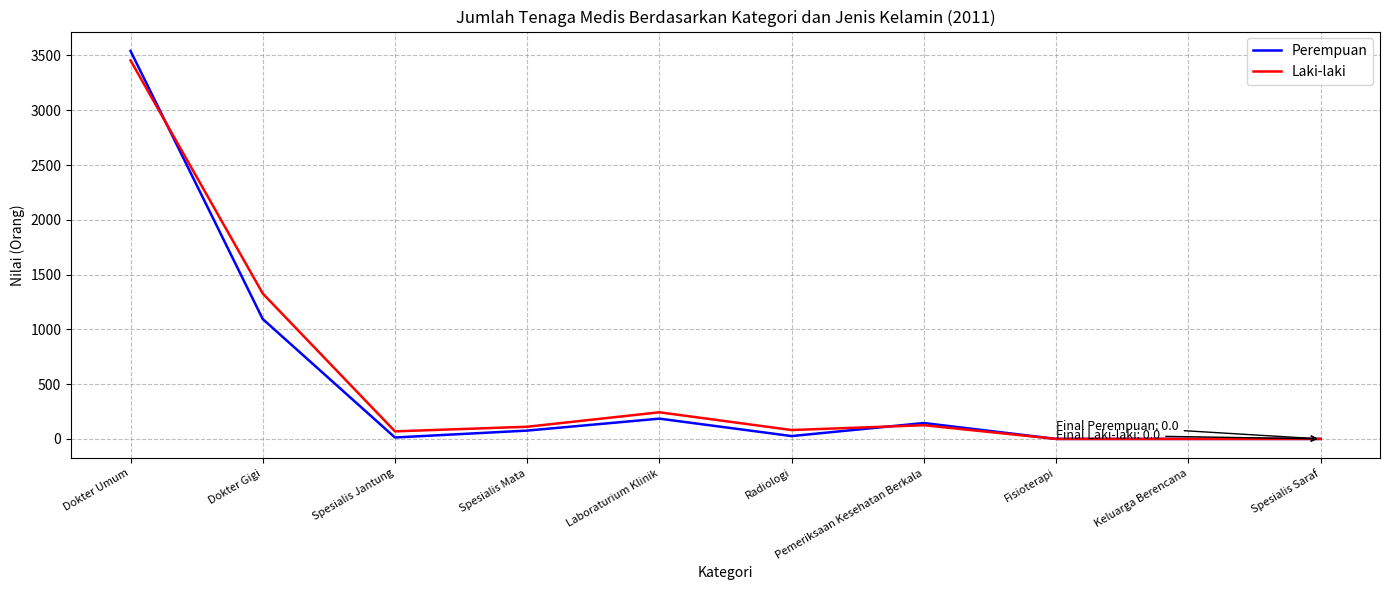

Is the value of Perempuan at Radiologi greater than the value of Laki-laki at Dokter Gigi?

No